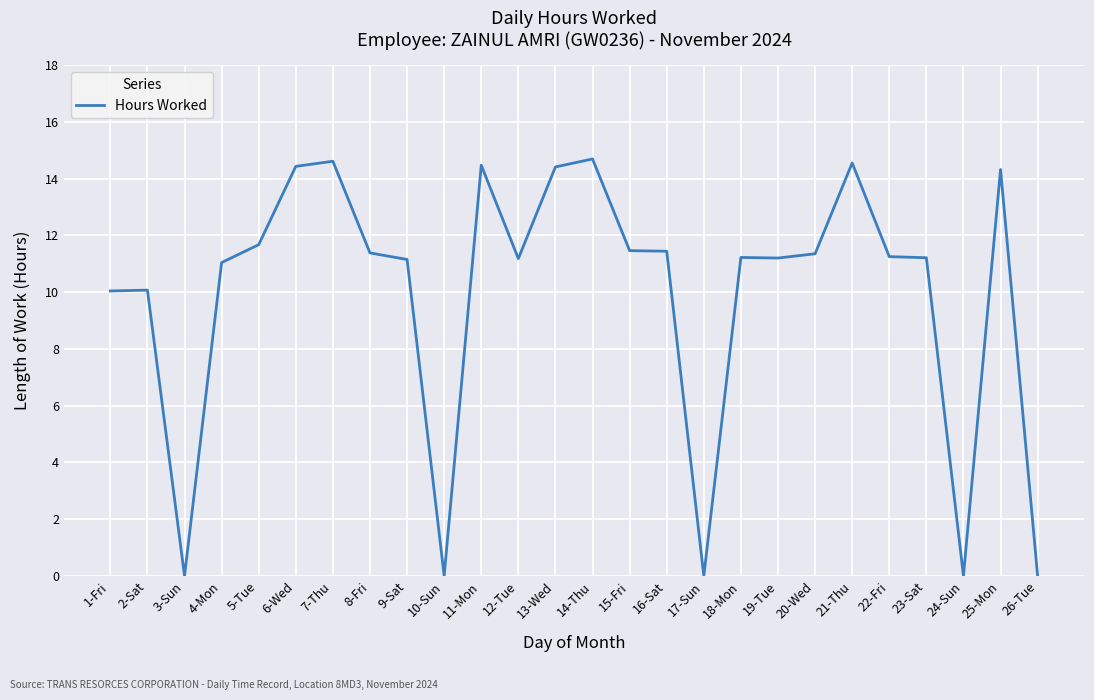

Read the value at 5-Tue.

11.7